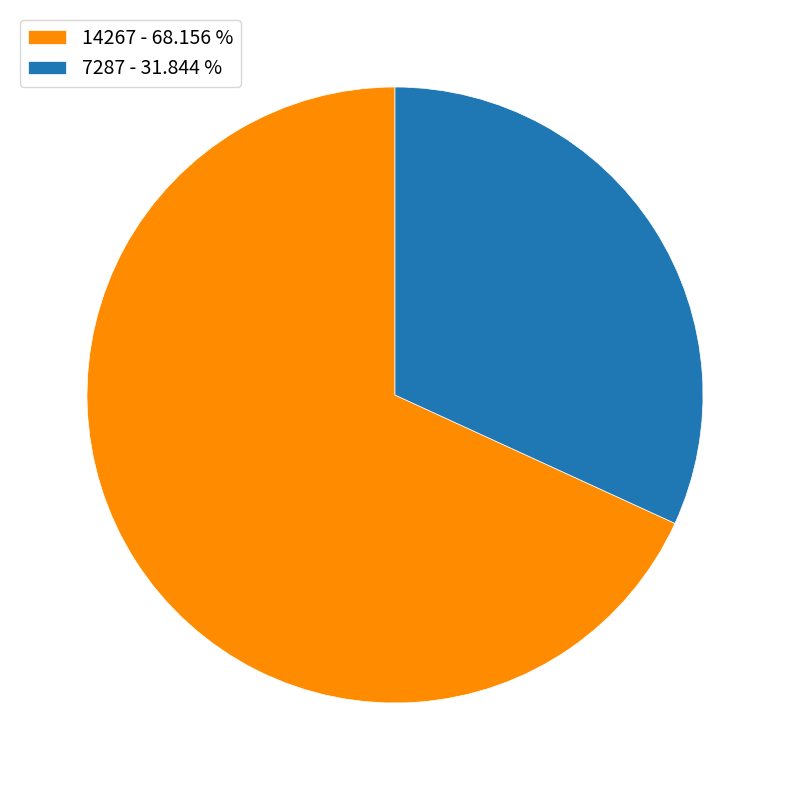

Combined, do 7287 - 31.844 % and 14267 - 68.156 % account for over 50%?

Yes